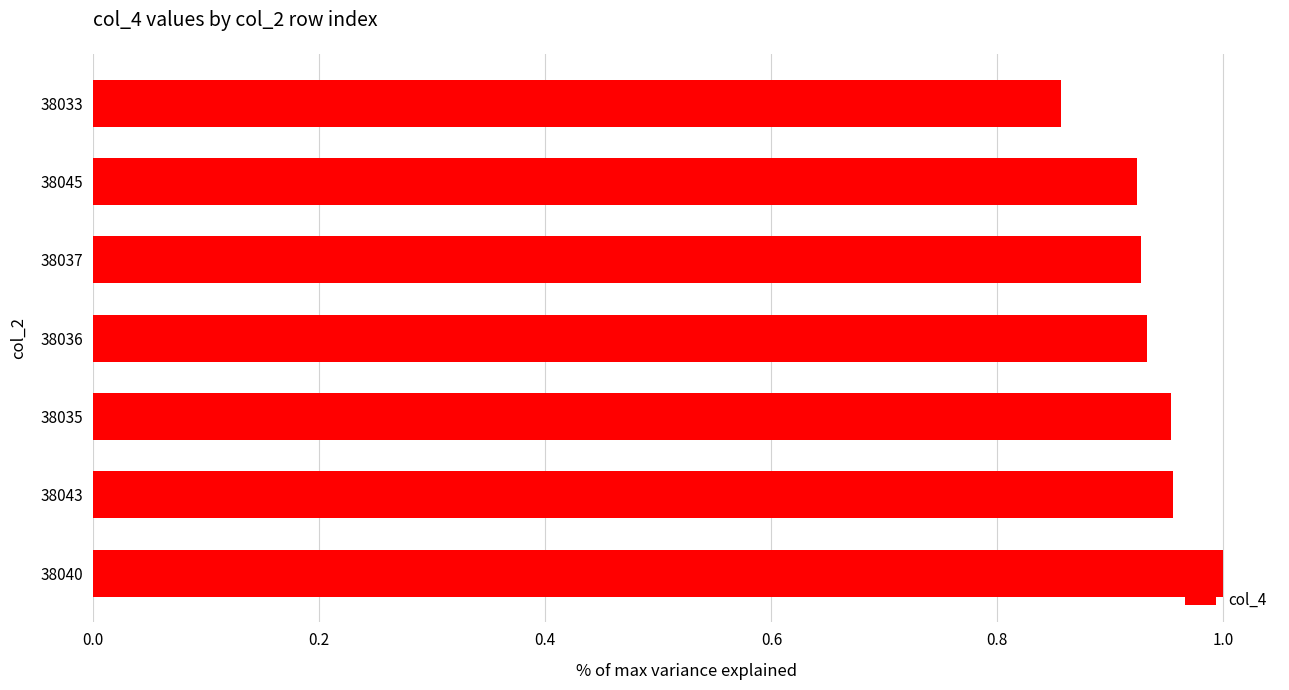

The chart shows a value of 0.6 at 38035. True or false?

False